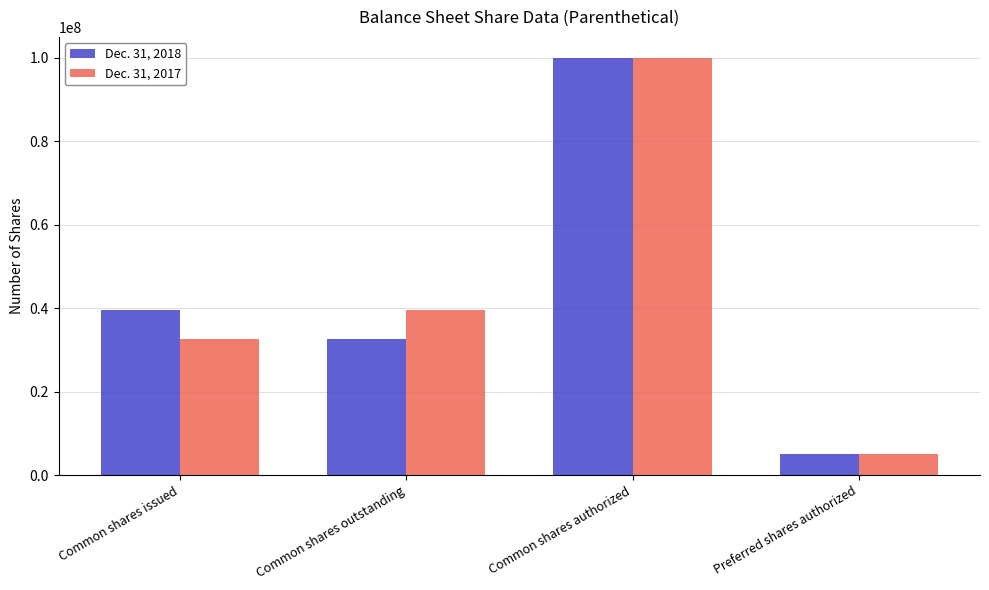

Which category has the highest value in the Dec. 31, 2018 series?

Common shares authorized